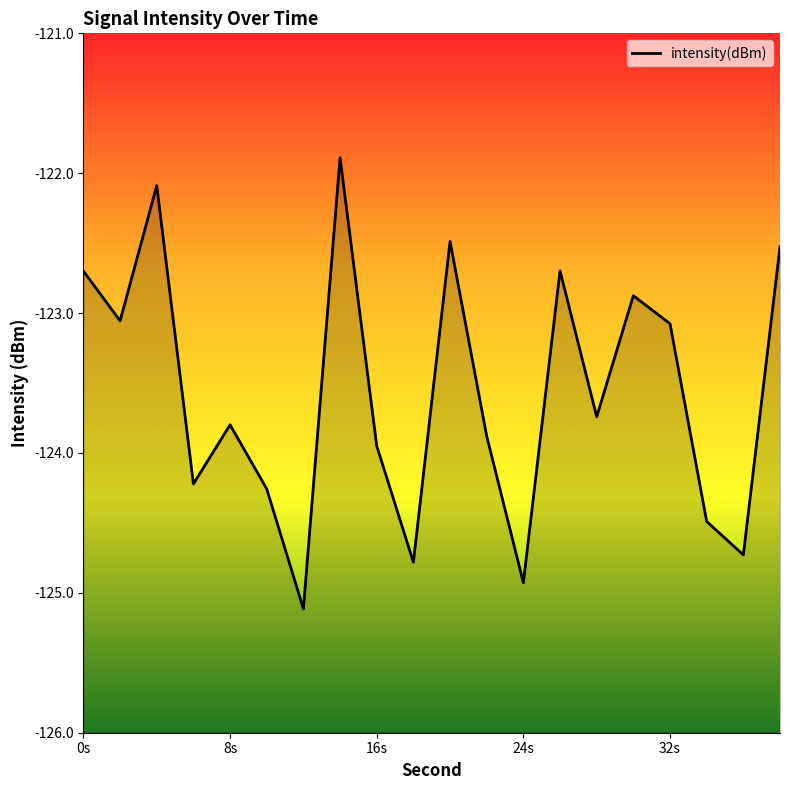

At which label does the data first exceed -123?

0s